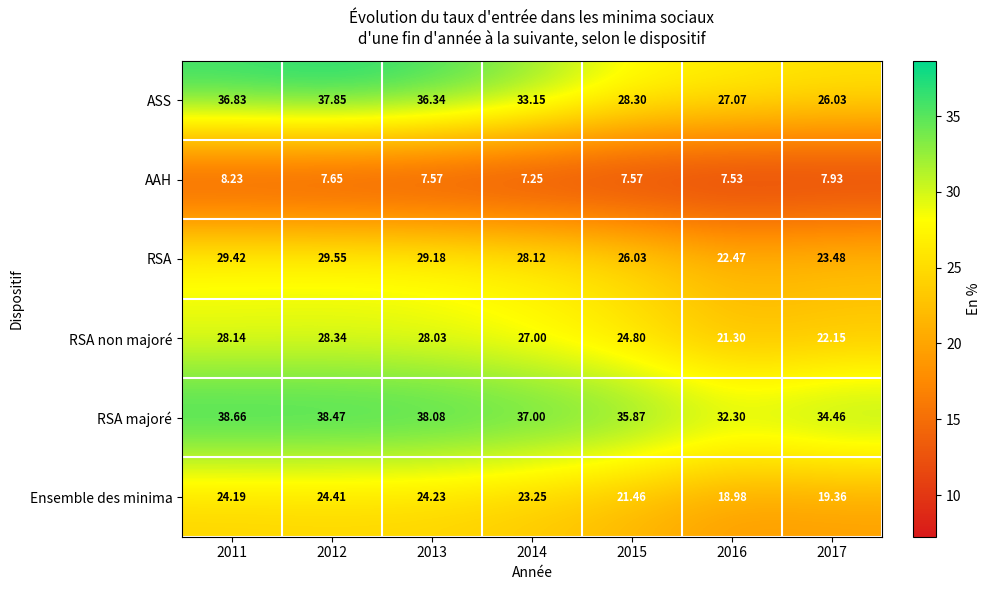

Between 2013 and 2015, which series saw the biggest shift?

ASS